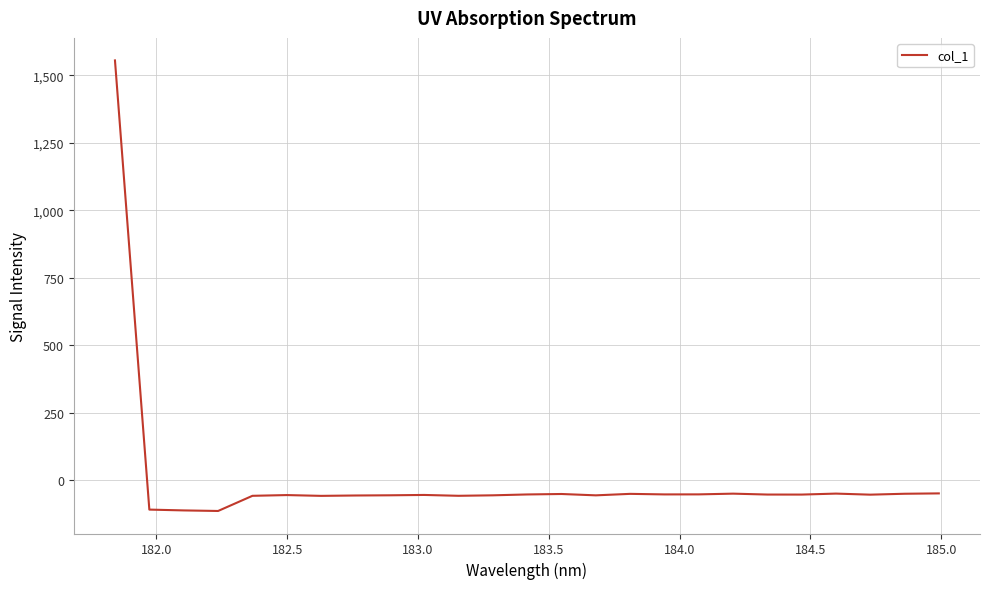

What is the maximum value shown in the chart?

1555.2